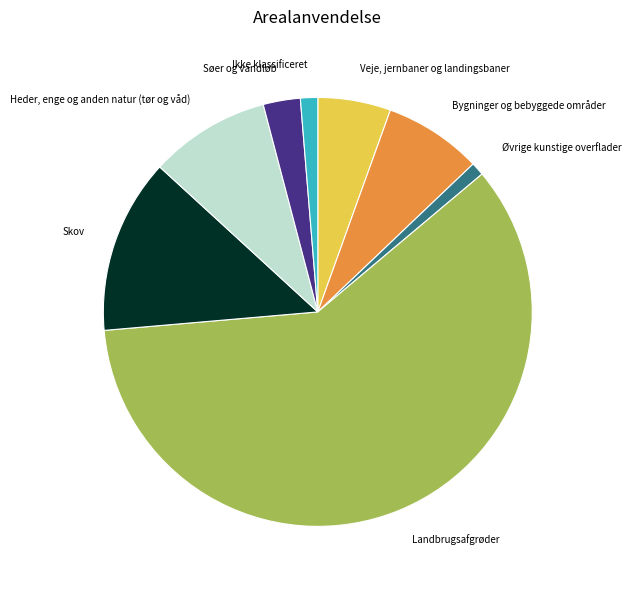

Which slice is the largest?

Landbrugsafgrøder